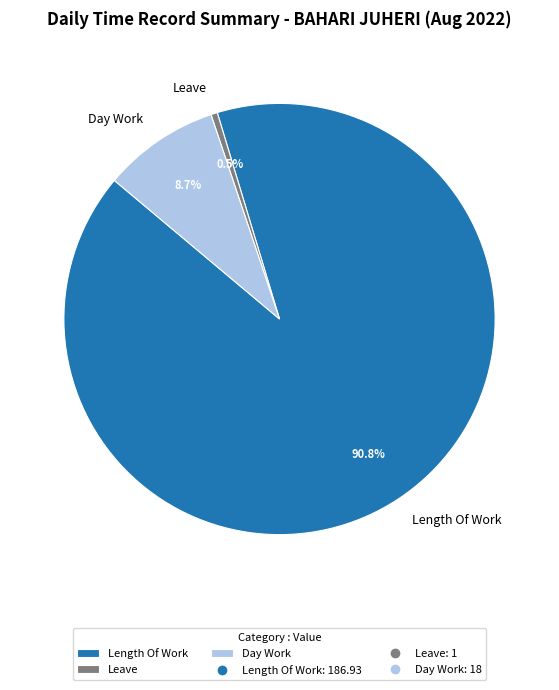

Combined, what portion of the pie is Day Work and Length Of Work?

99.5%